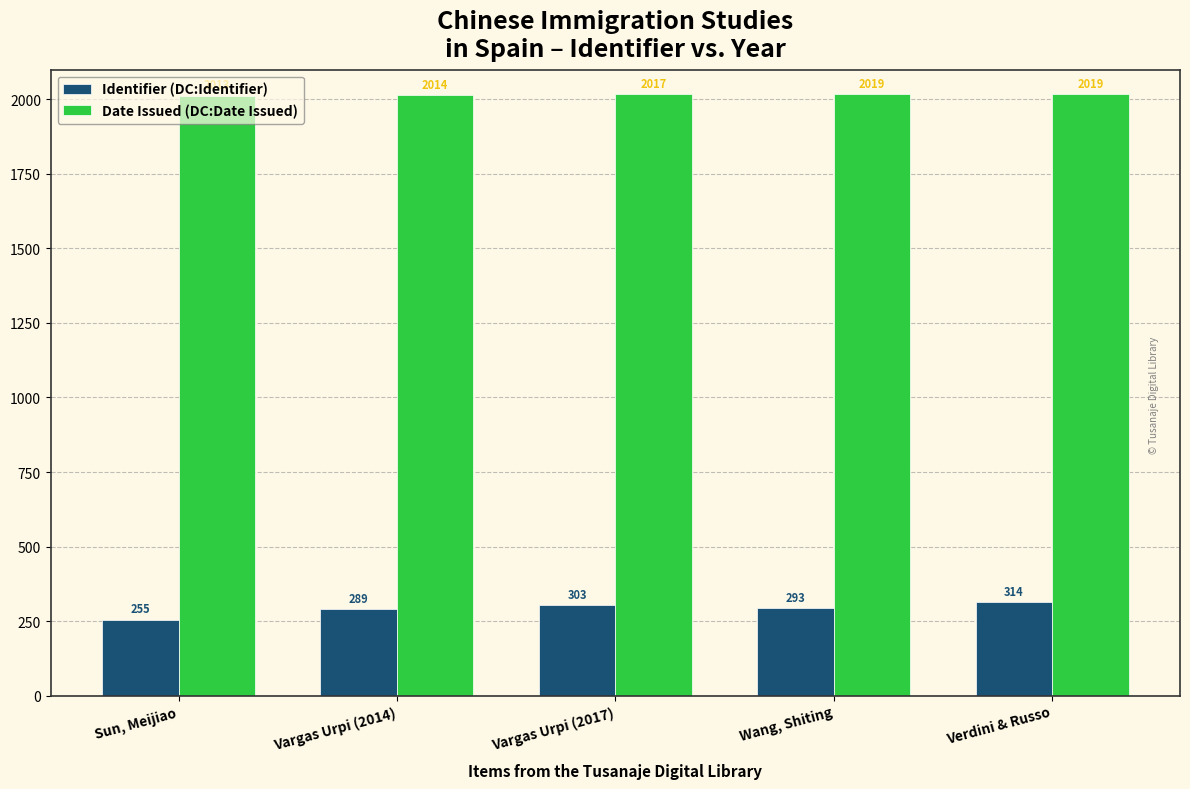

At which label is Identifier (DC:Identifier) closest to 284?

Vargas Urpi (2014)